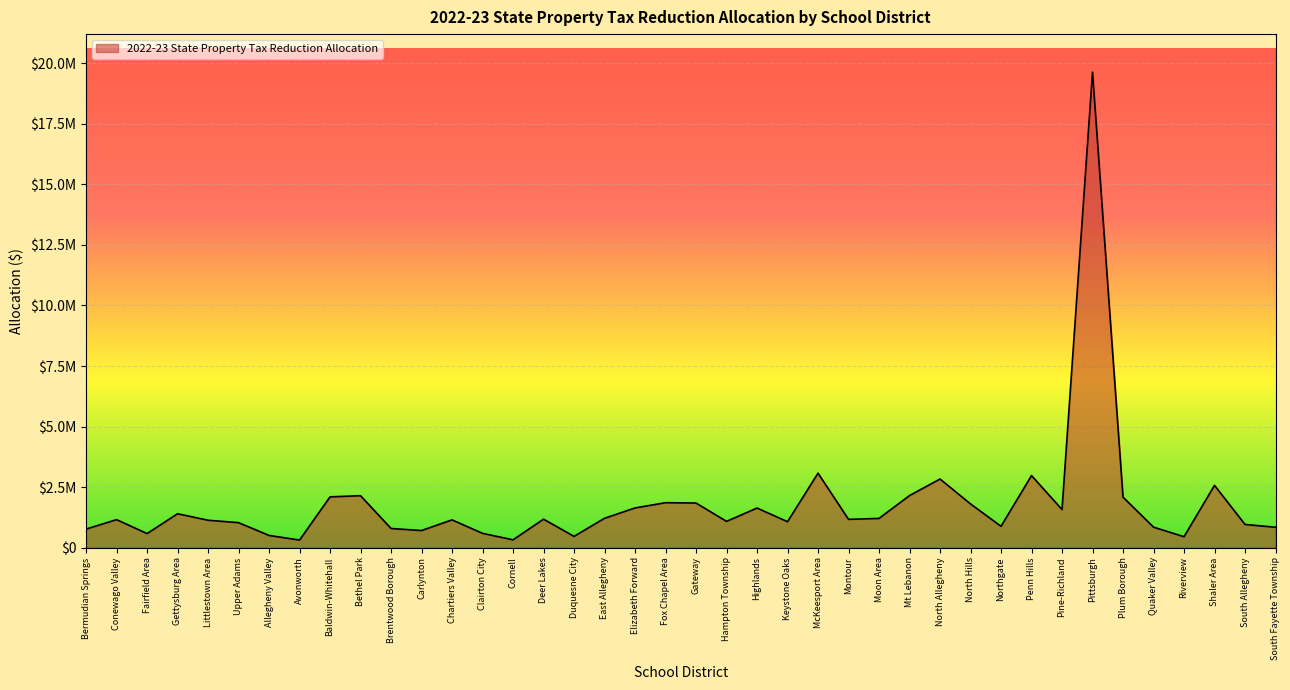

What is the change in value from Gettysburg Area to Gateway?

+441781.7